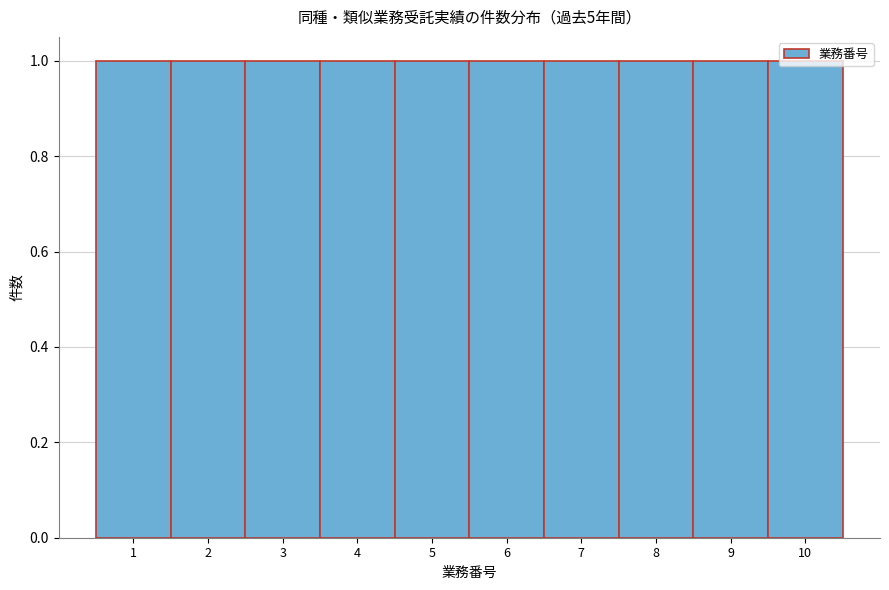

Reading left to right, list every bar in this chart as the range it spans on the x-axis followed by its height. The values are not printed on the chart, so give them approximately, as read against the axis.

0.5 to 1.5: 1
1.5 to 2.5: 1
2.5 to 3.5: 1
3.5 to 4.5: 1
4.5 to 5.5: 1
5.5 to 6.5: 1
6.5 to 7.5: 1
7.5 to 8.5: 1
8.5 to 9.5: 1
9.5 to 10.5: 1